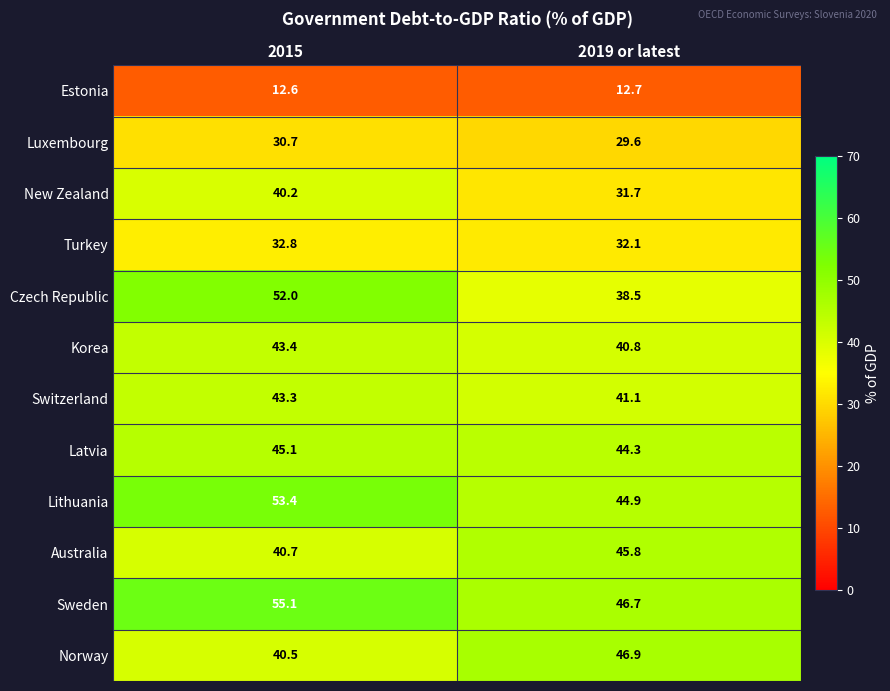

What is the sum of the Turkey values at 2019 or latest and 2015?

64.9